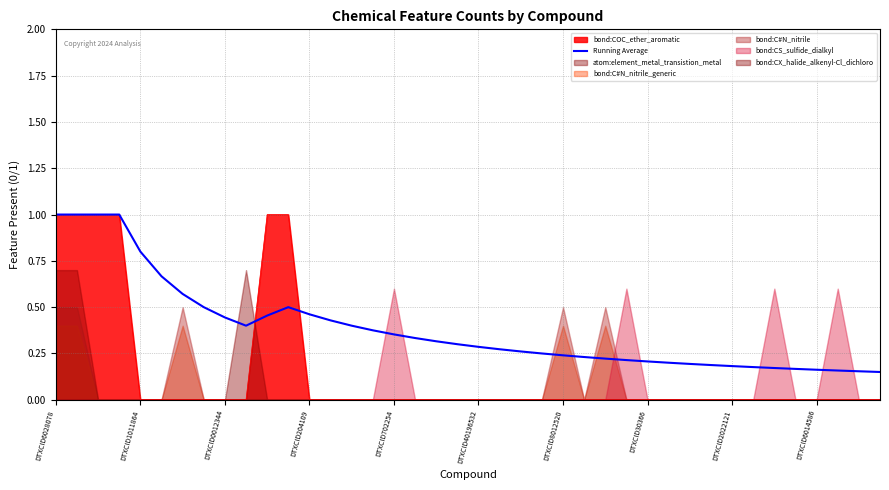

At which category does the chart reach its peak across all series?

DTXCID6028078